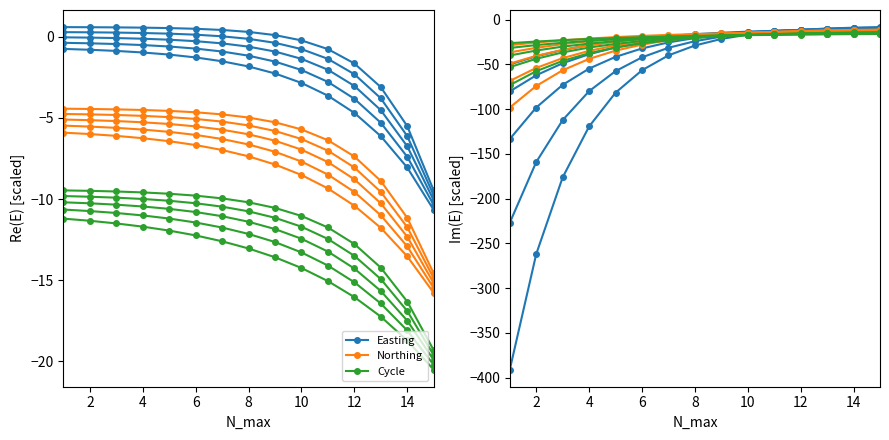

The Easting series shows -58.7 at 2. True or false?

False